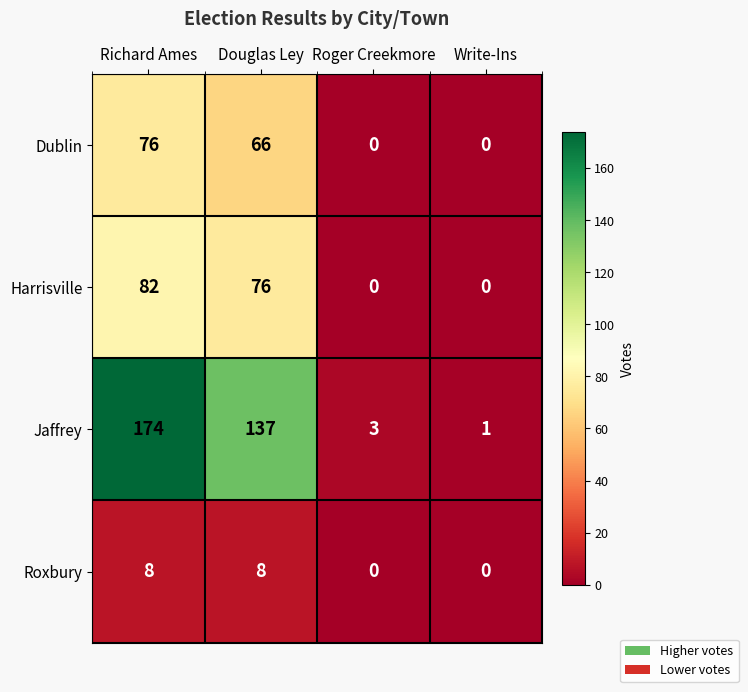

At which category is the sum across all series the highest?

Richard Ames